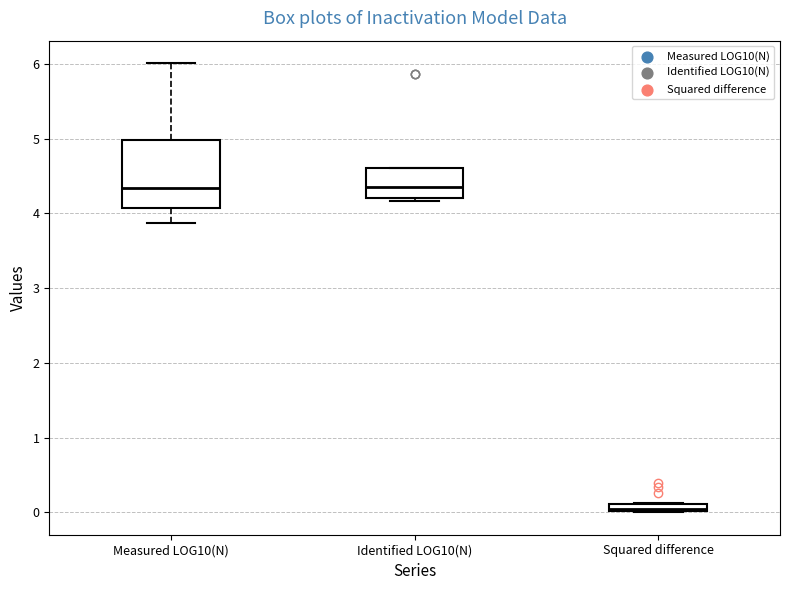

Which box is the tallest, from its lower edge to its upper edge?

Measured LOG10(N)